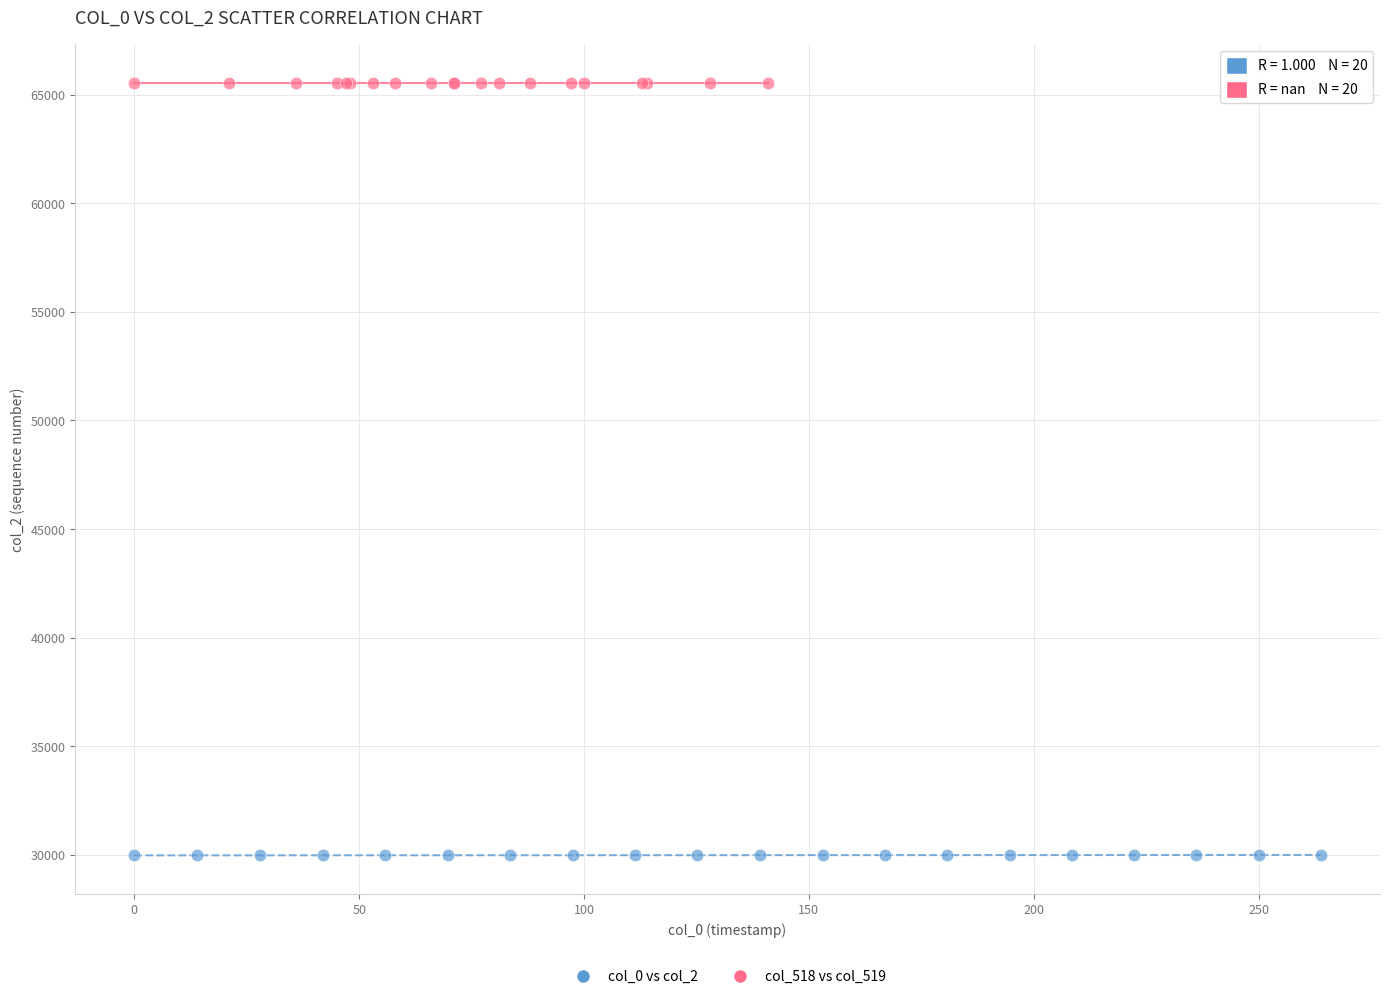

Which series reaches the maximum Y coordinate?

col_518 vs col_519